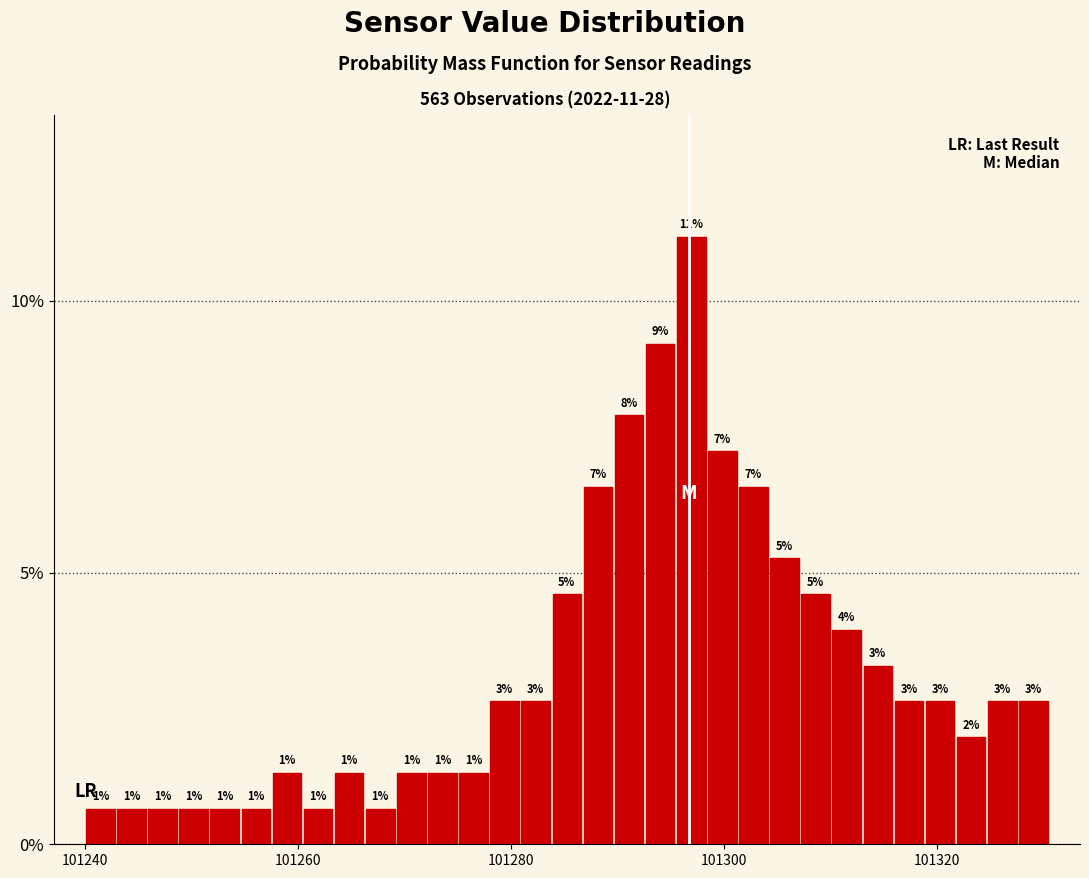

Read against the x-axis, roughly where is the centre of the tallest bar?

101296